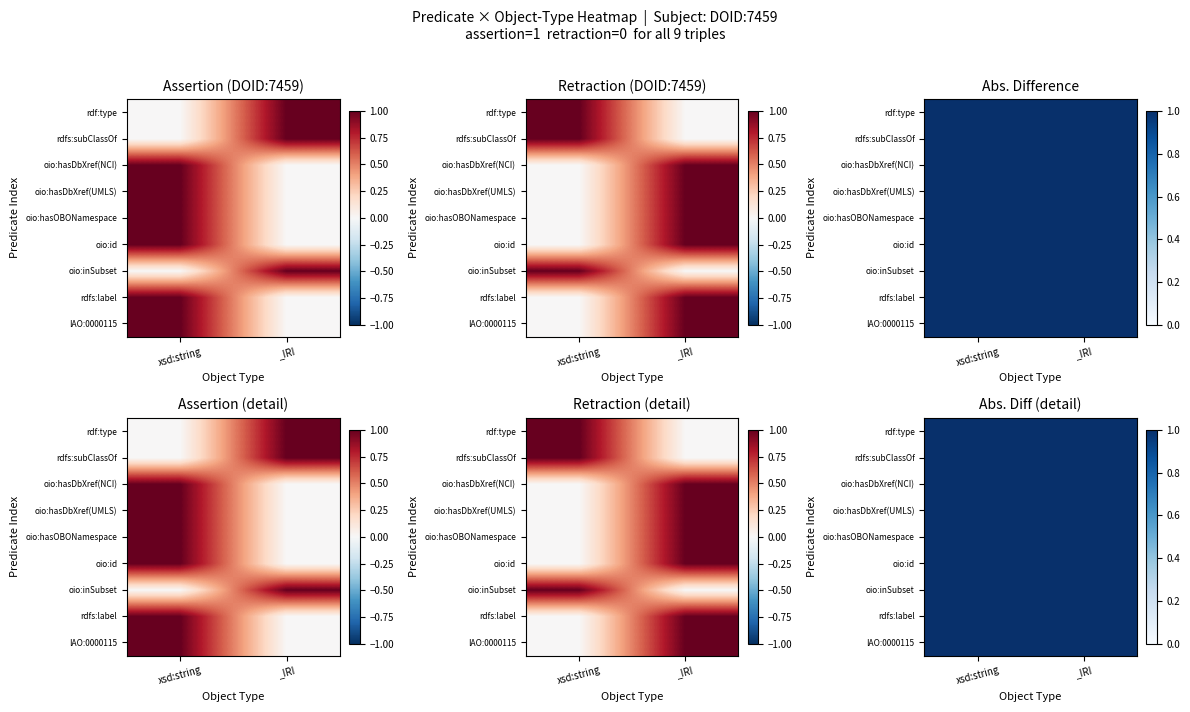

Between IAO:0000115 and rdfs:label, which series saw the biggest shift?

IAO:0000115